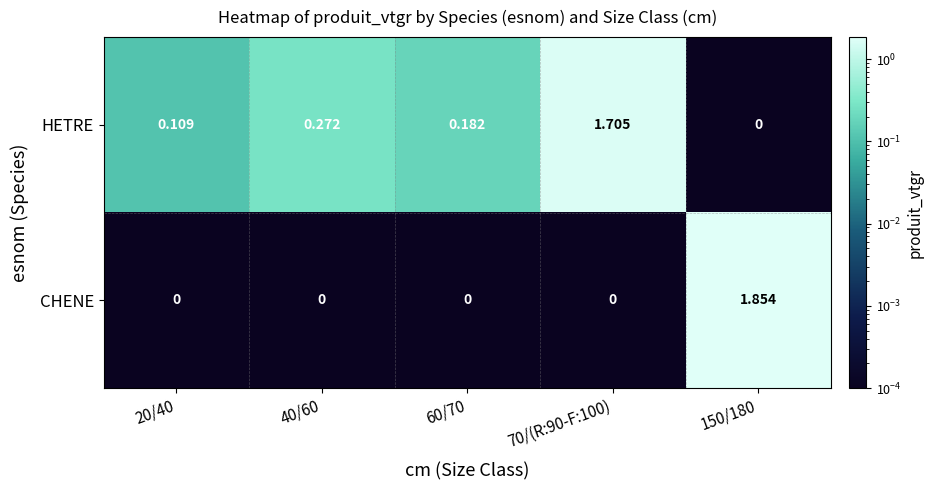

Which series has the largest total across all categories?

HETRE